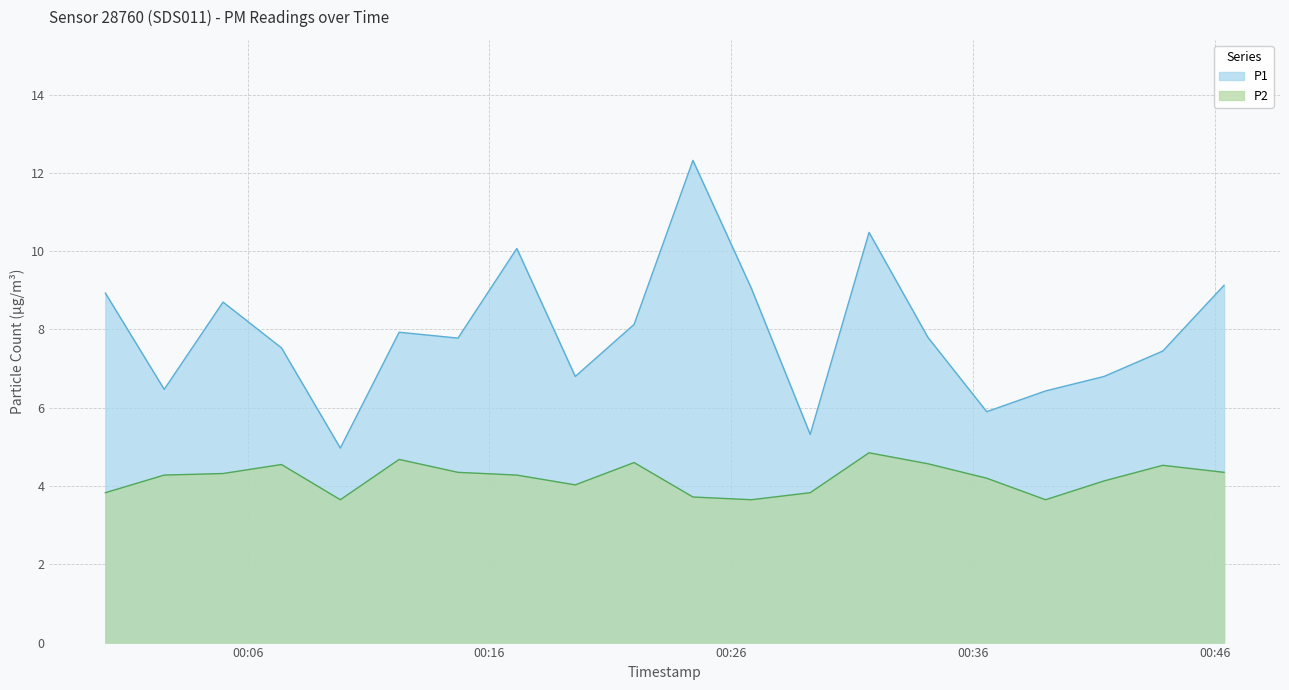

Rank the series by their maximum value, from lowest to highest.

P2, P1